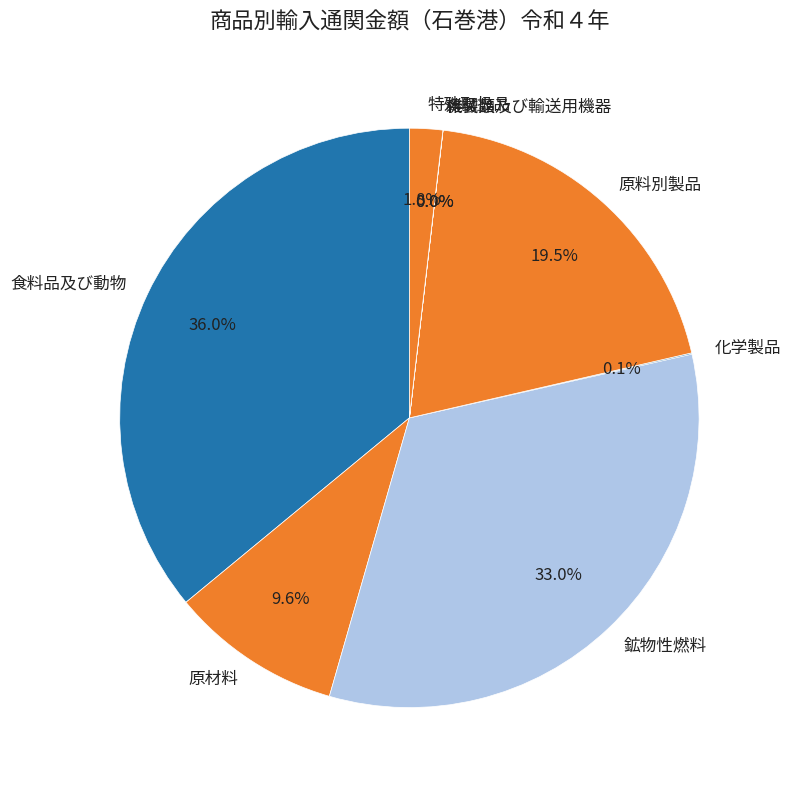

Is there a majority slice in this chart?

No